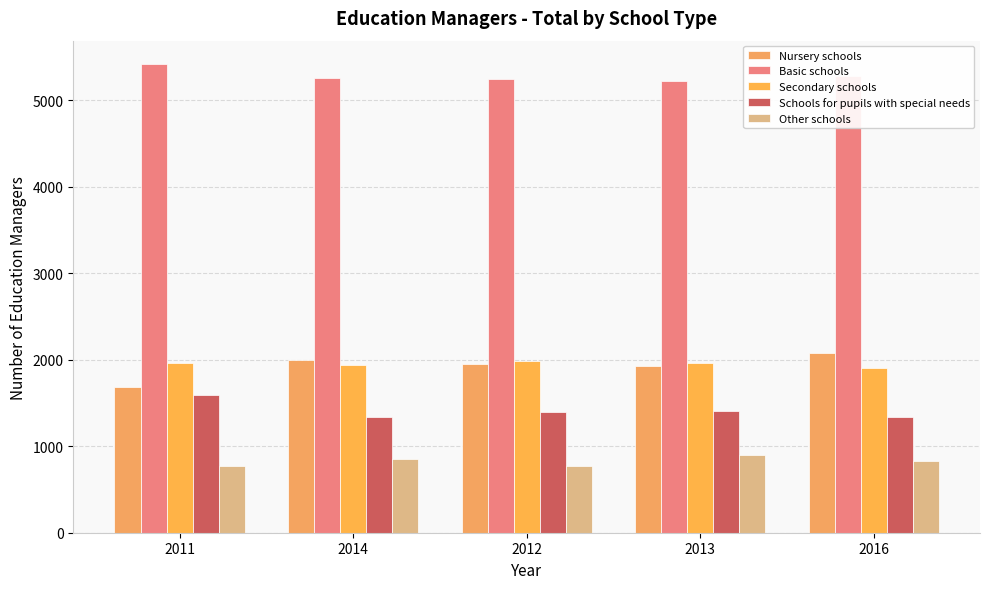

What is the label of the 1st bar from the left?

2011